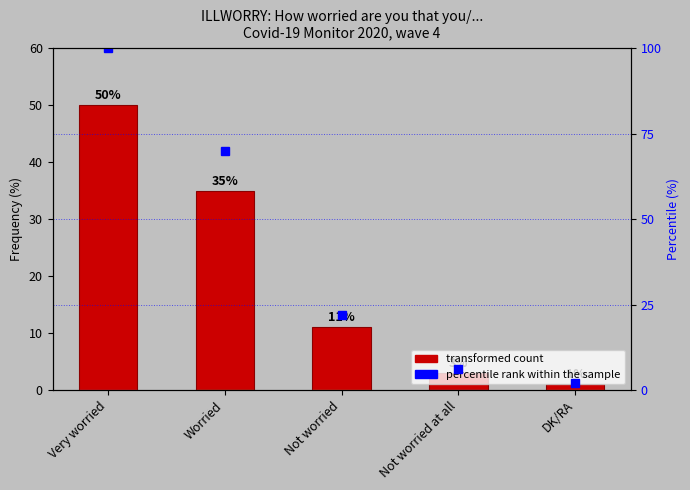

At which label does percentile rank within sample reach its minimum?

DK/RA